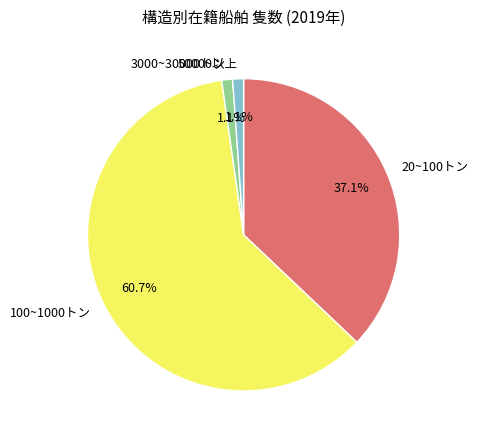

Which category has the biggest portion of the pie?

100~1000トン